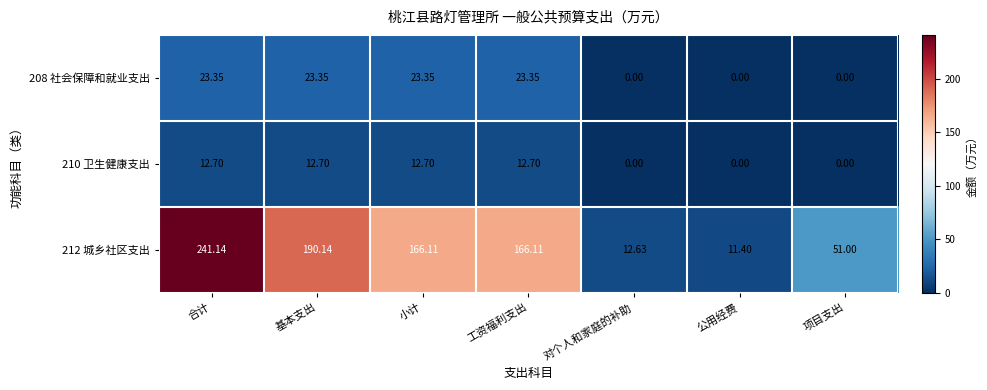

At which label does 212 城乡社区支出 first exceed 166?

合计